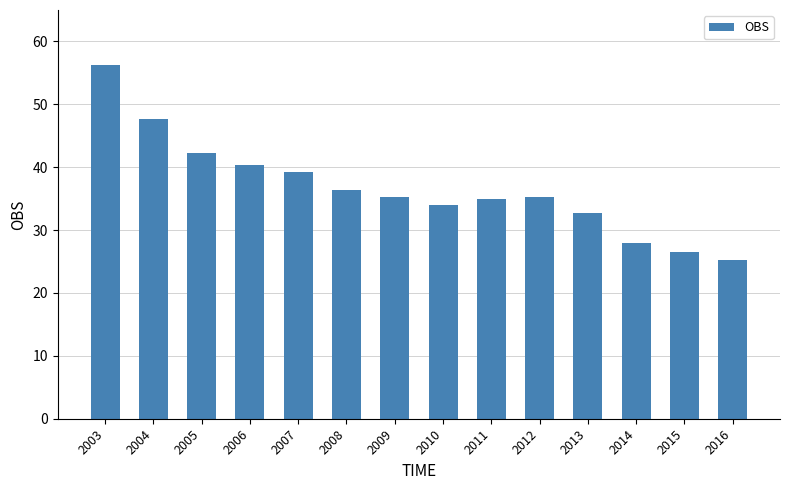

What is the approximate value at 2005?

42.2